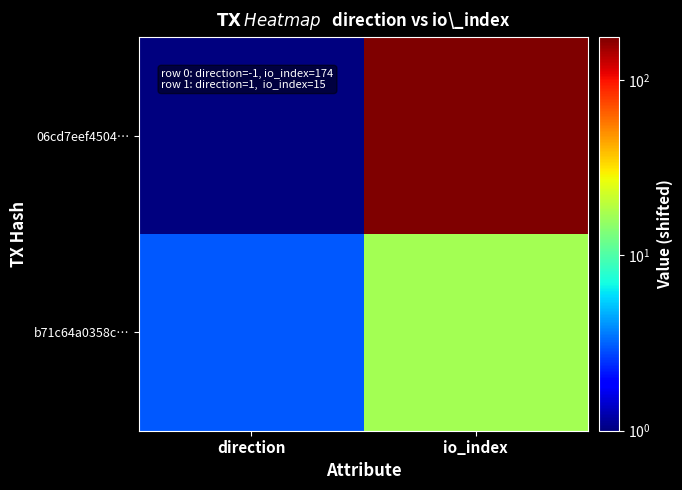

Reading left to right, extract all data points from this chart.

06cd7eef4504…: direction=1	io_index=176
b71c64a0358c…: direction=3	io_index=17